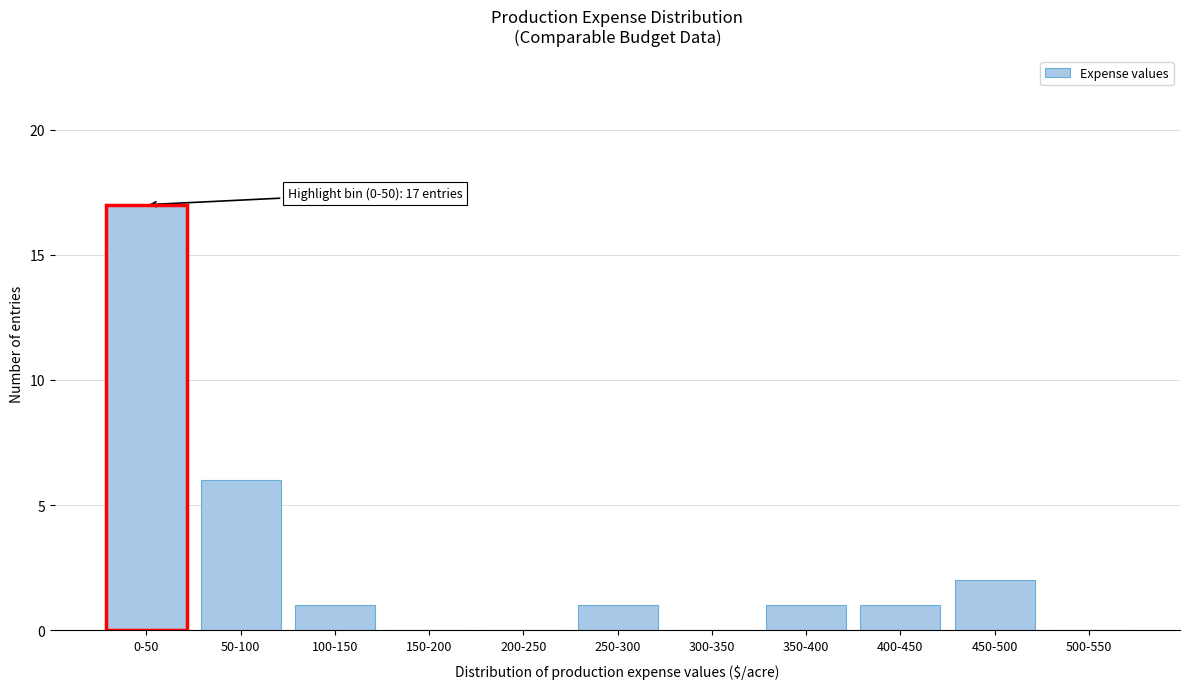

Reading left to right, extract all data points from this chart.

0-50=17	50-100=6	100-150=1	150-200=0	200-250=0	250-300=1	300-350=0	350-400=1	400-450=1	450-500=2	500-550=0